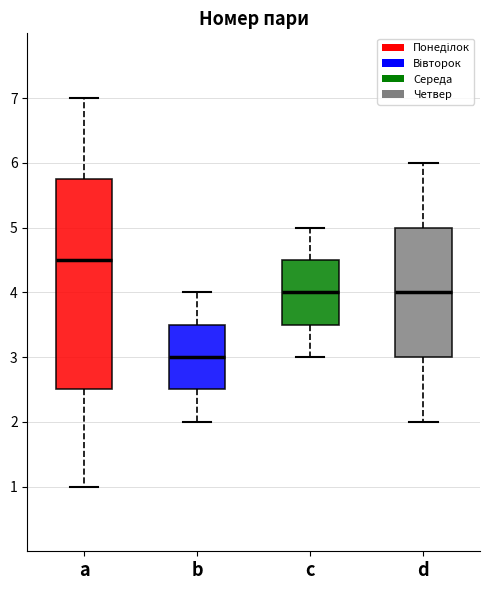

Reading left to right, transcribe this box plot: for each box, give where its median line is, the range the box spans, and where its two whiskers end, as read against the y-axis. The values are not printed on the chart, so give them approximately, as read against the axis.

a: median 4.5, box 2.5 to 5.8, whiskers 1.0 to 7.0
b: median 3.0, box 2.5 to 3.5, whiskers 2.0 to 4.0
c: median 4.0, box 3.5 to 4.5, whiskers 3.0 to 5.0
d: median 4.0, box 3.0 to 5.0, whiskers 2.0 to 6.0